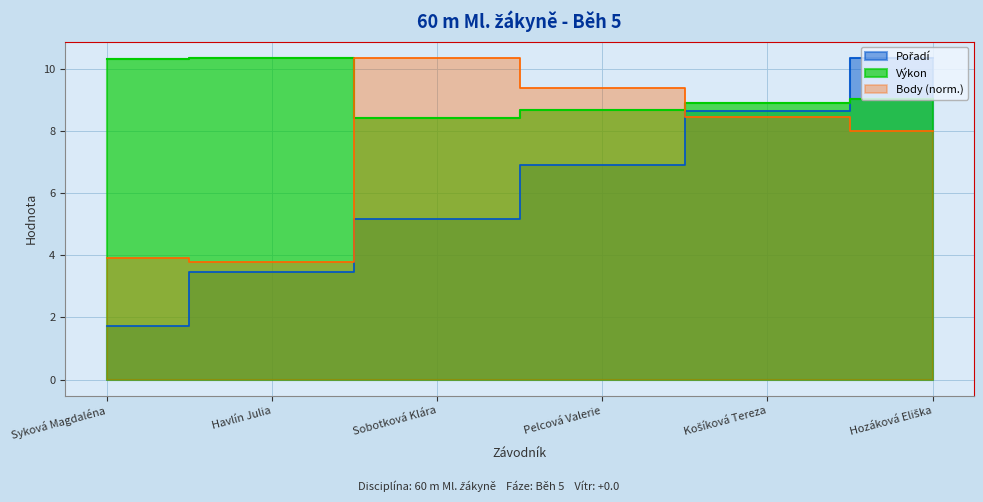

What is the difference between the highest and lowest values at Hozáková Eliška?

2.4